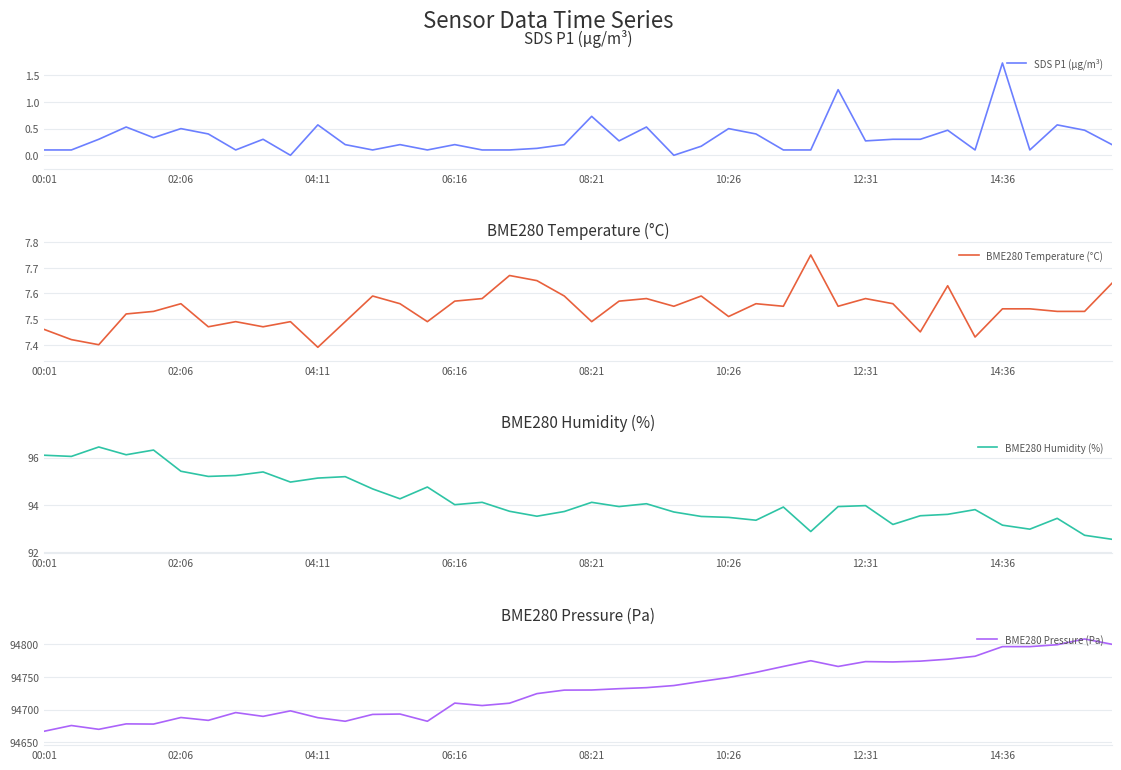

Is it true that SDS P1 (µg/m³) equals 0.4 at 12:31?

False